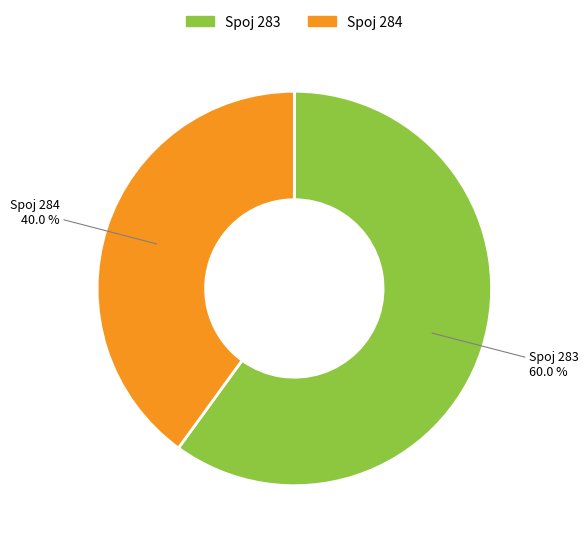

Does any single category account for the majority?

Yes